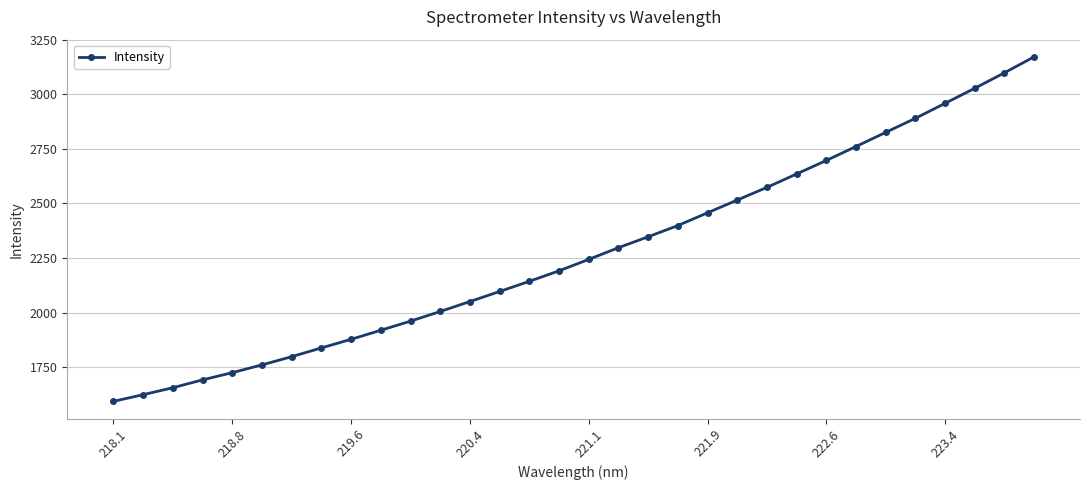

What is the difference between the maximum and minimum values?

1577.7